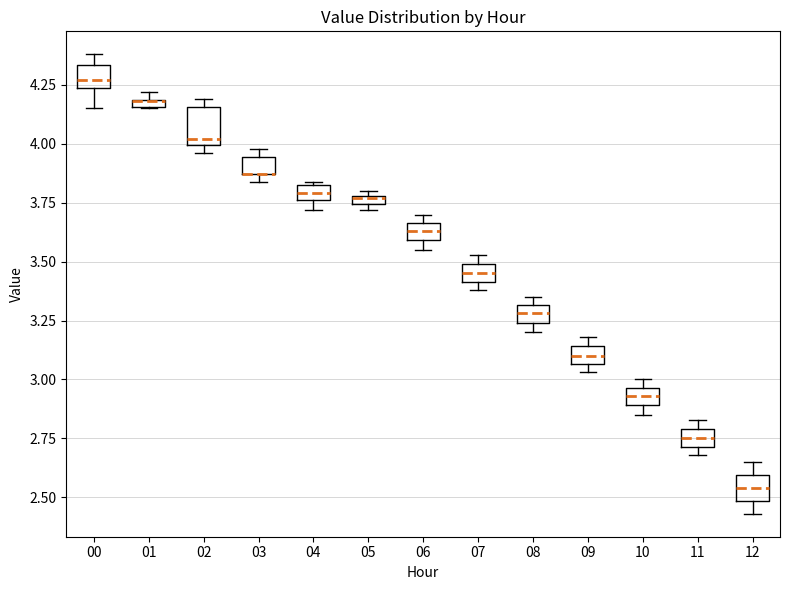

Where is the upper edge of the box at x = 08 on the y-axis? The values are not printed on the chart, so give them approximately, as read against the axis.

3.30